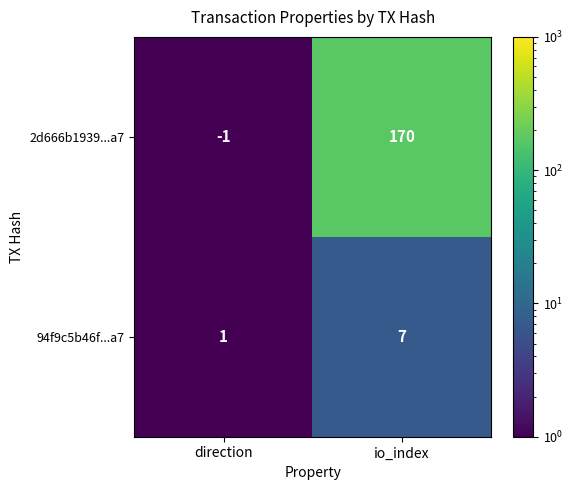

What is the greatest value displayed?

170